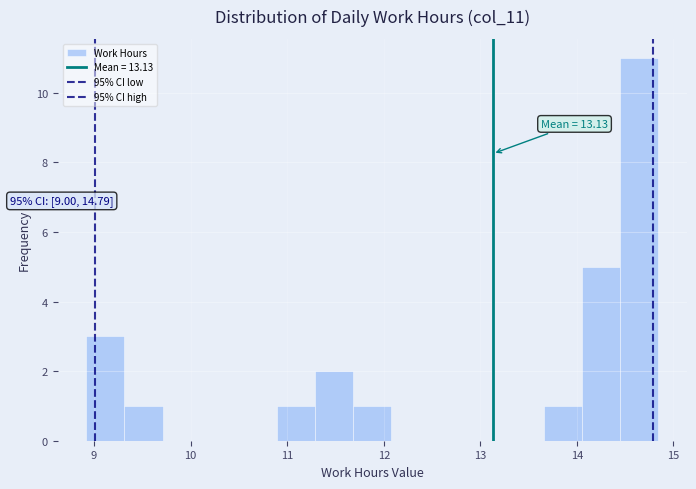

Read against the x-axis, roughly where is the centre of the tallest bar?

14.6